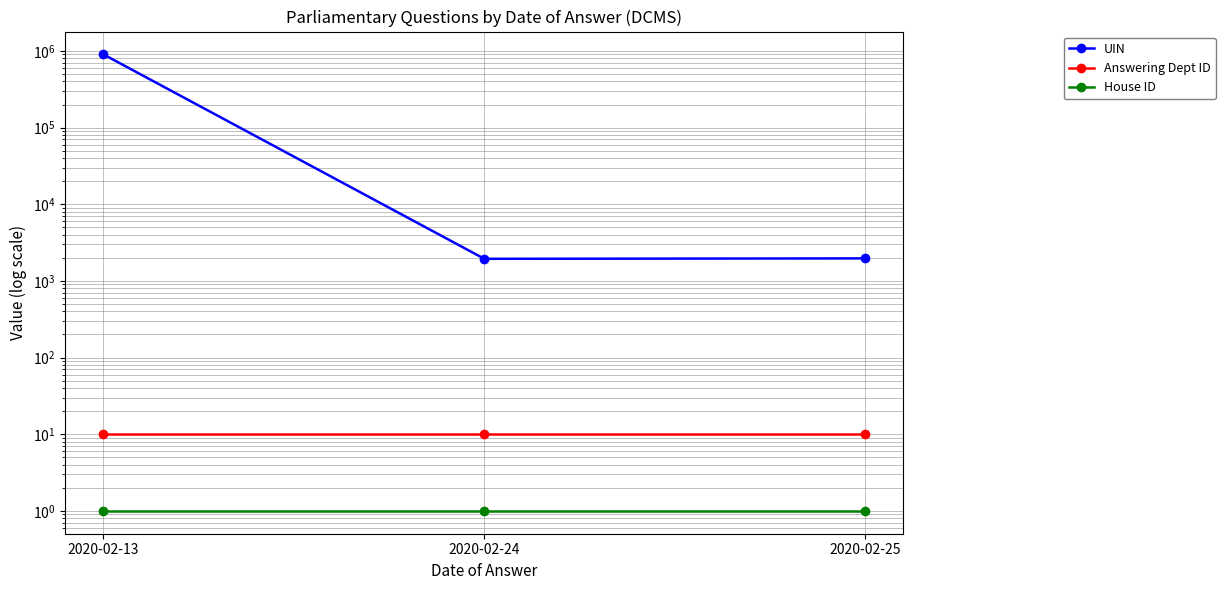

What is the value of the House ID point at the 2nd from the left?

1.0